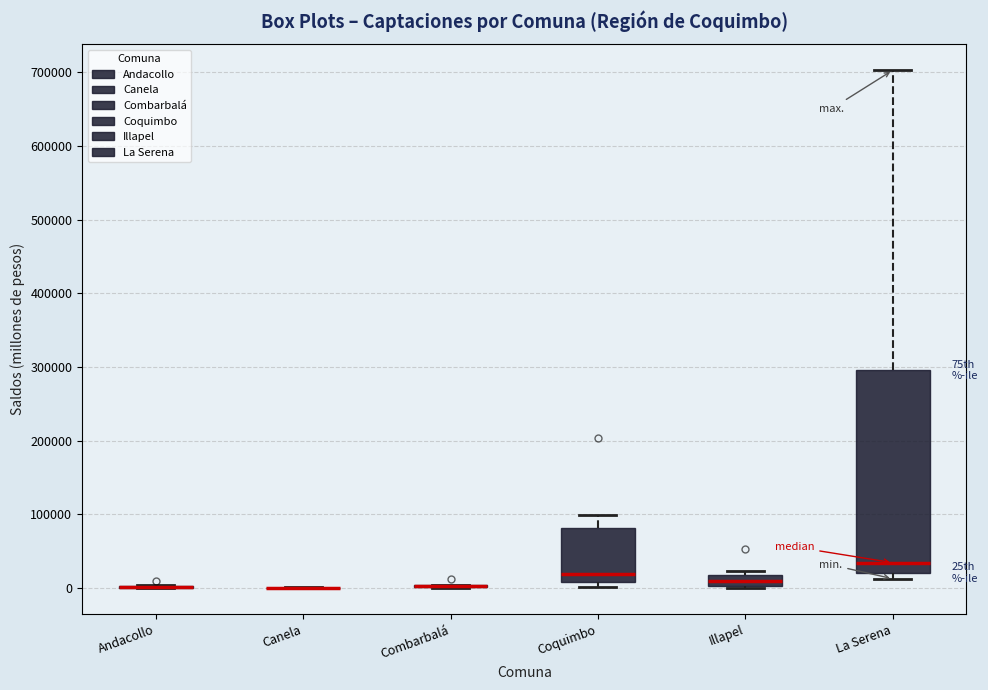

Which box is the tallest, from its lower edge to its upper edge?

La Serena